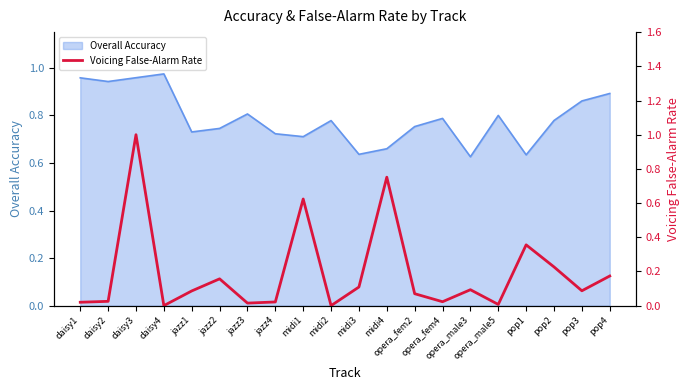

List the labels in order of value, smallest first.

midi2, daisy4, opera_male5, jazz3, daisy1, jazz4, opera_fem4, daisy2, opera_fem2, jazz1, pop3, opera_male3, midi3, jazz2, pop4, pop2, pop1, midi1, midi4, daisy3